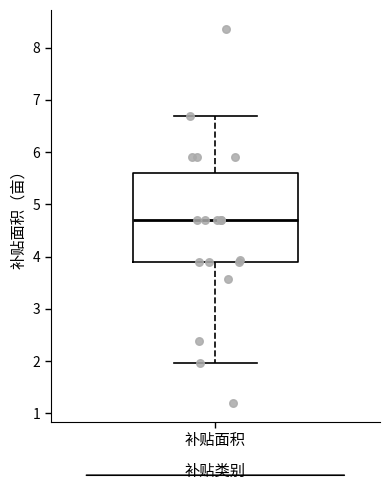

Read this box plot against the y-axis: the position of the median line, the range covered by the box, and the ends of both whiskers. The values are not printed on the chart, so give them approximately, as read against the axis.

median 4.7, box 3.9 to 5.6, whiskers 2.0 to 6.7